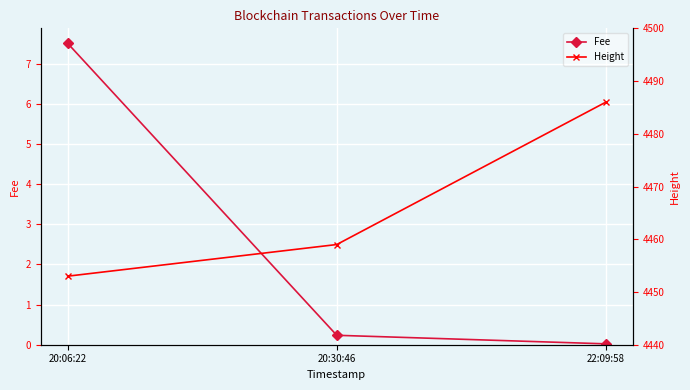

At which category does the chart reach its minimum across all series?

22:09:58